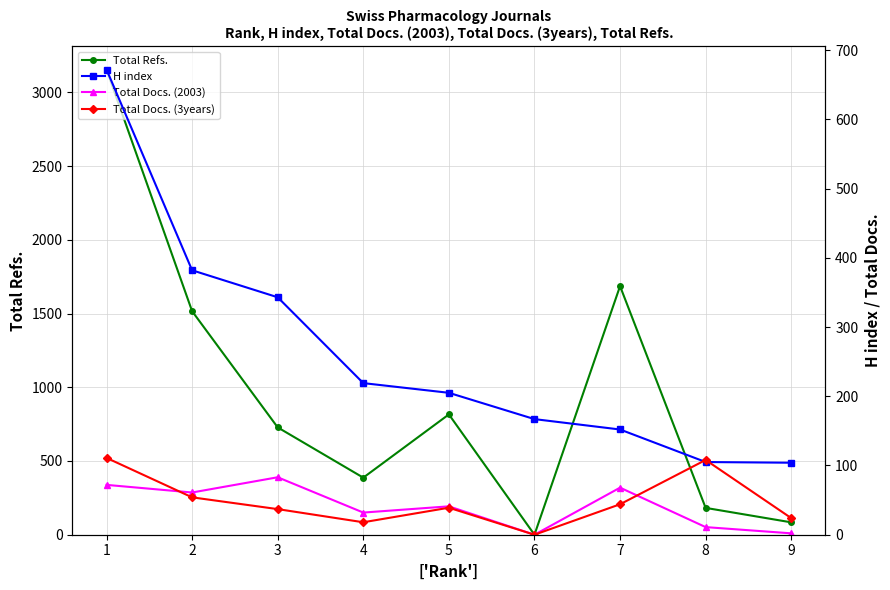

At which label is Total Docs. (3years) closest to 55?

2